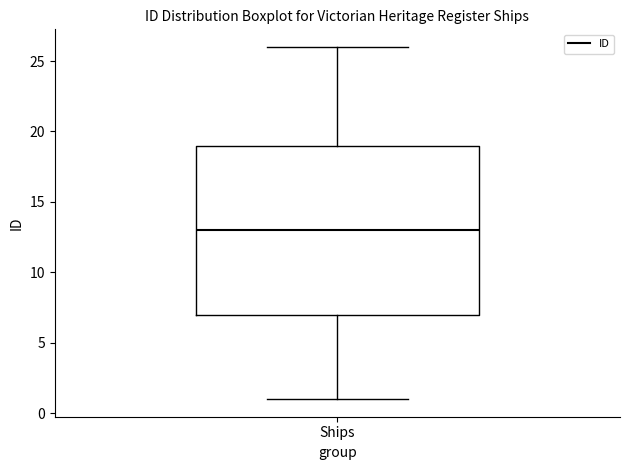

Where is the lower edge of the box for Ships on the y-axis? The values are not printed on the chart, so give them approximately, as read against the axis.

7